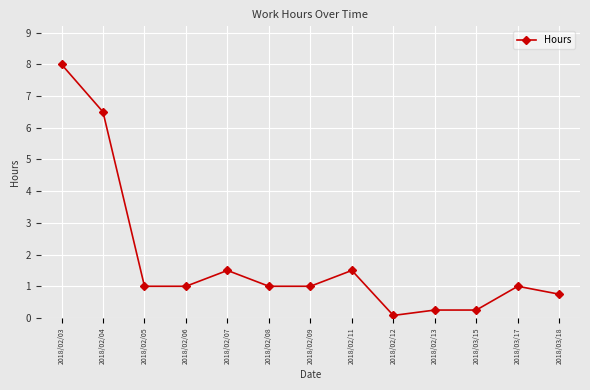

The chart shows a value of 4.5 at 2018/02/04. True or false?

False